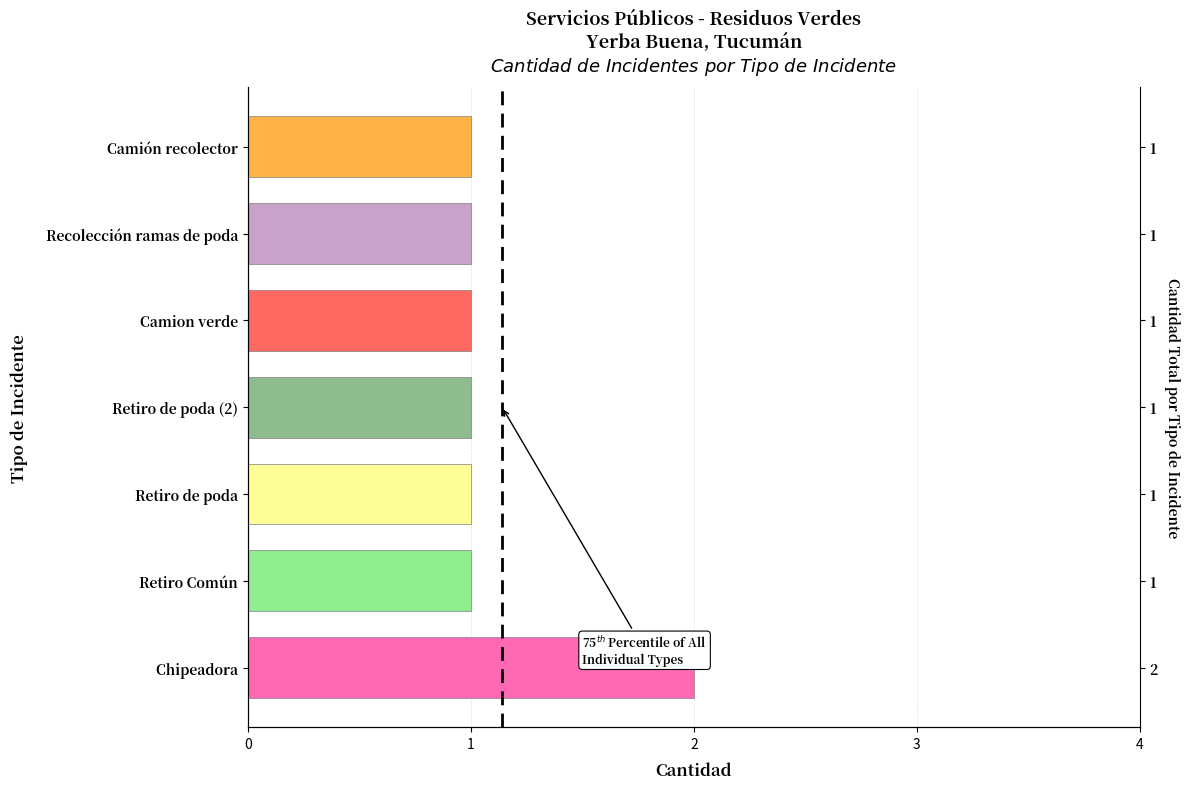

What is the average value?

1